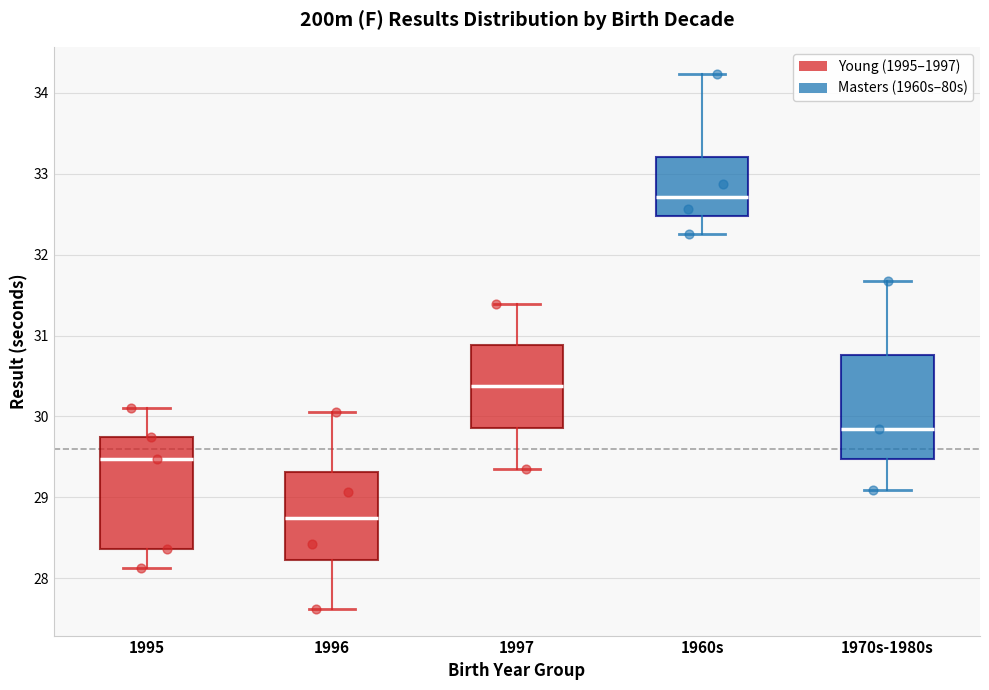

Reading left to right, transcribe this box plot: for each box, give where its median line is, the range the box spans, and where its two whiskers end, as read against the y-axis. The values are not printed on the chart, so give them approximately, as read against the axis.

1995: median 29.5, box 28.4 to 29.7, whiskers 28.1 to 30.1
1996: median 28.7, box 28.2 to 29.3, whiskers 27.6 to 30.1
1997: median 30.4, box 29.9 to 30.9, whiskers 29.4 to 31.4
1960s: median 32.7, box 32.5 to 33.2, whiskers 32.3 to 34.2
1970s-1980s: median 29.9, box 29.5 to 30.8, whiskers 29.1 to 31.7